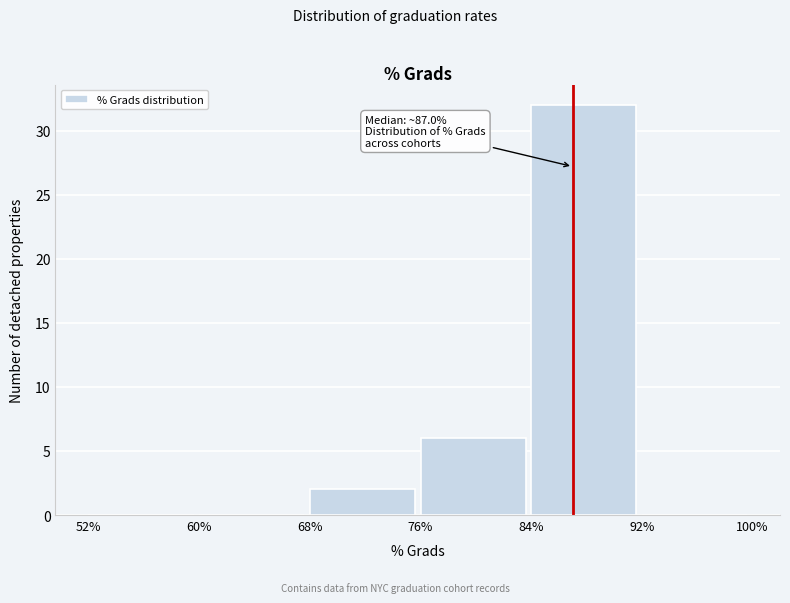

Which range on the x-axis has the tallest bar?

84% to 92%